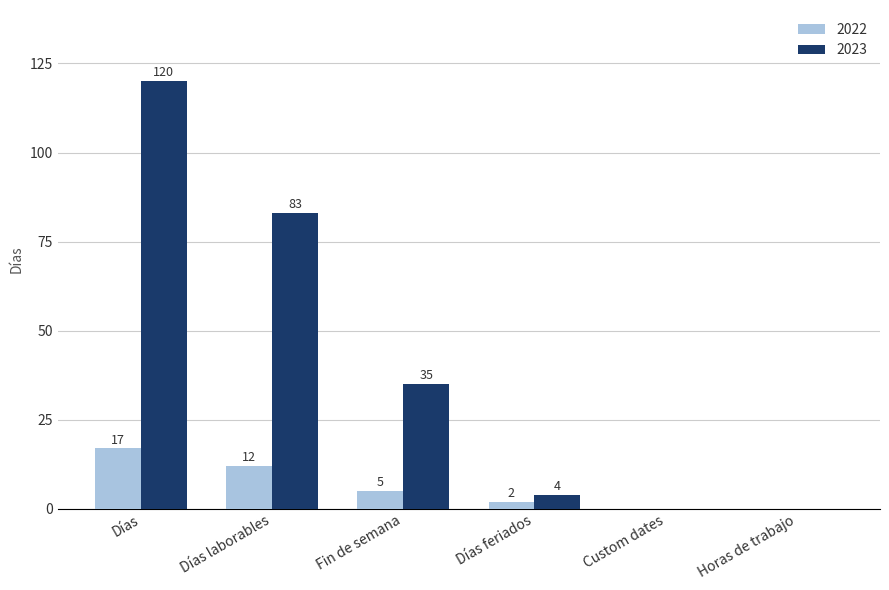

How many 2022 values are between 0 and 12?

5